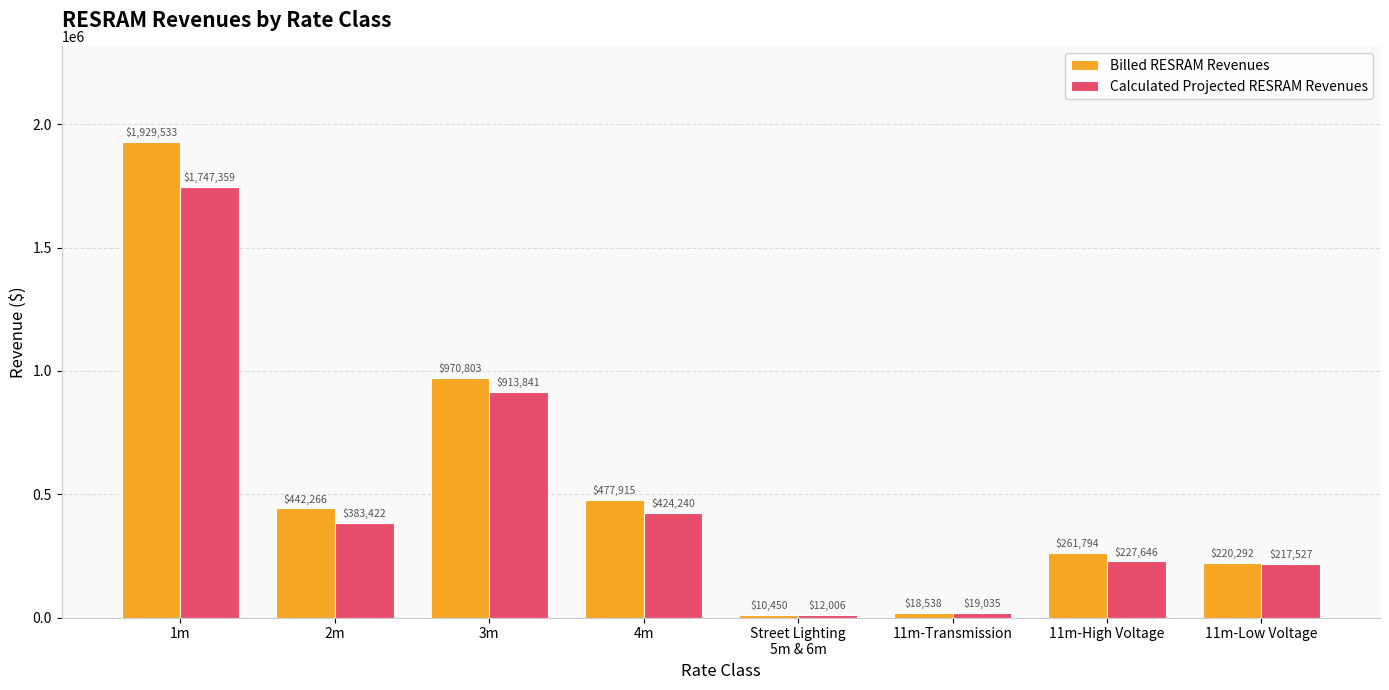

What is the difference between the maximum and minimum values in the Billed RESRAM Revenues series?

1919083.7